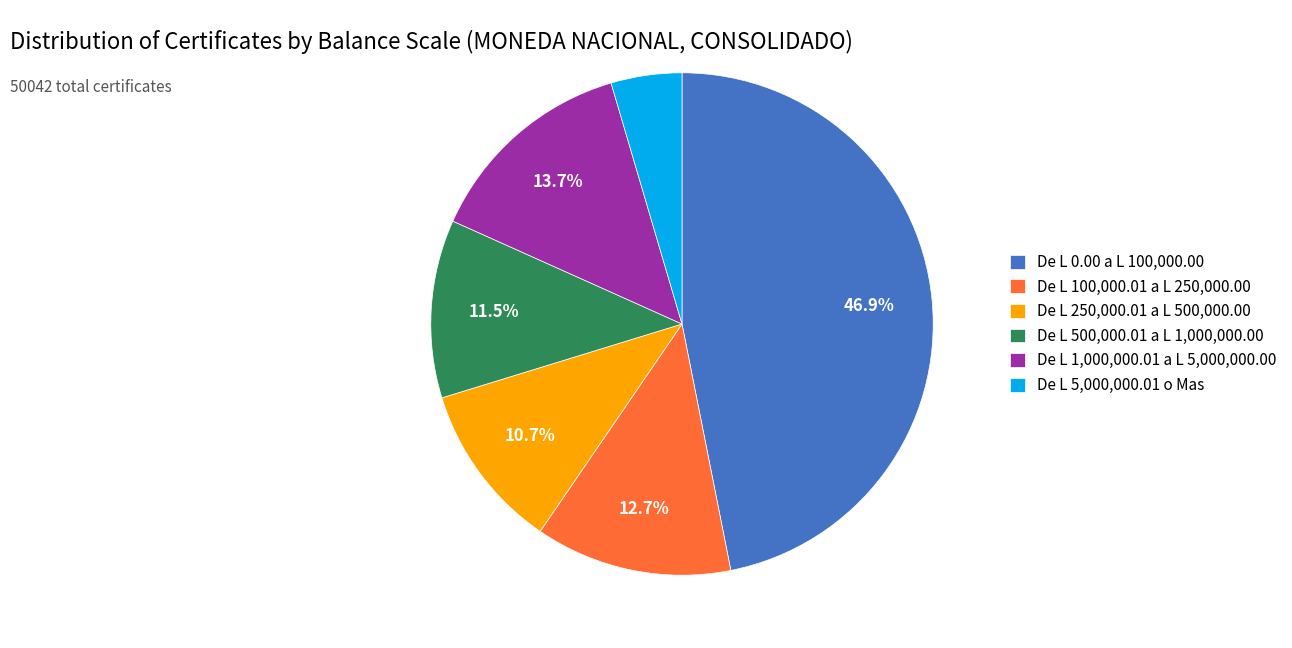

How many segments does this pie chart have?

6